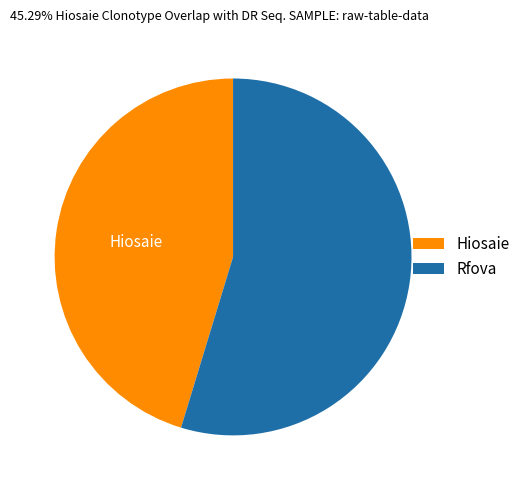

Which slice is the largest?

Rfova